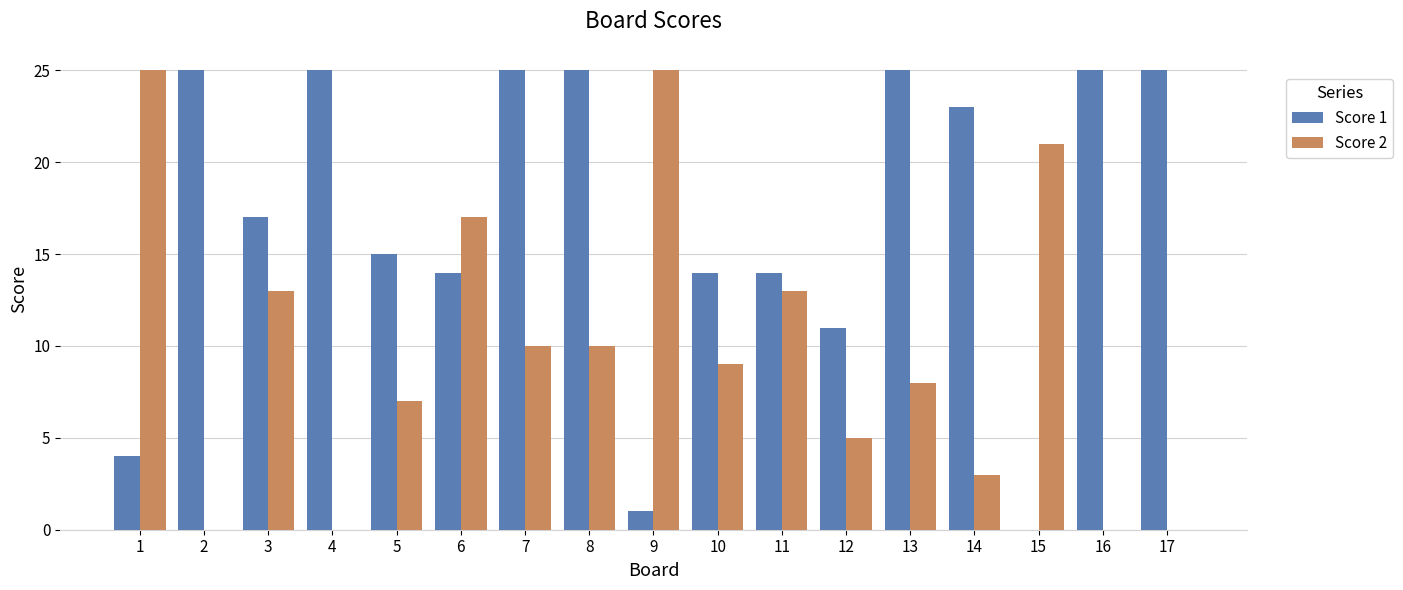

What is the highest value of the Score 2 series?

25